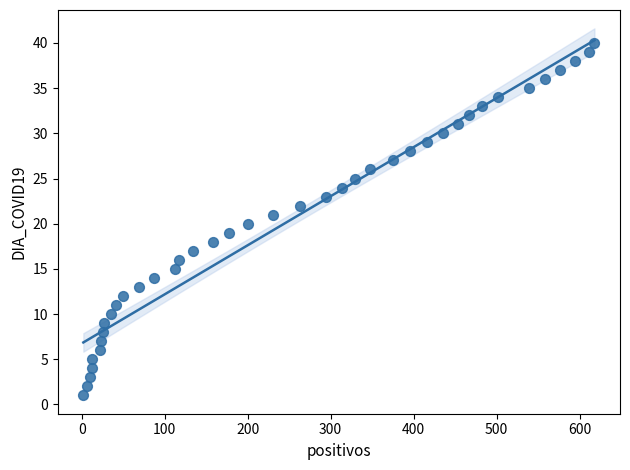

What is the range of X values (max minus min)?

616